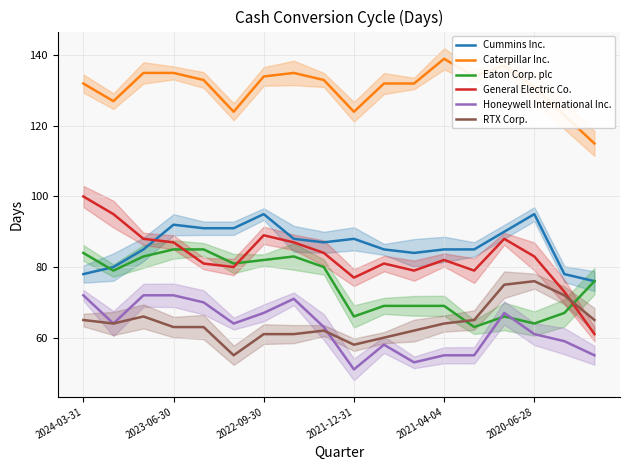

True or false: General Electric Co. and Caterpillar Inc. cross at least once.

False